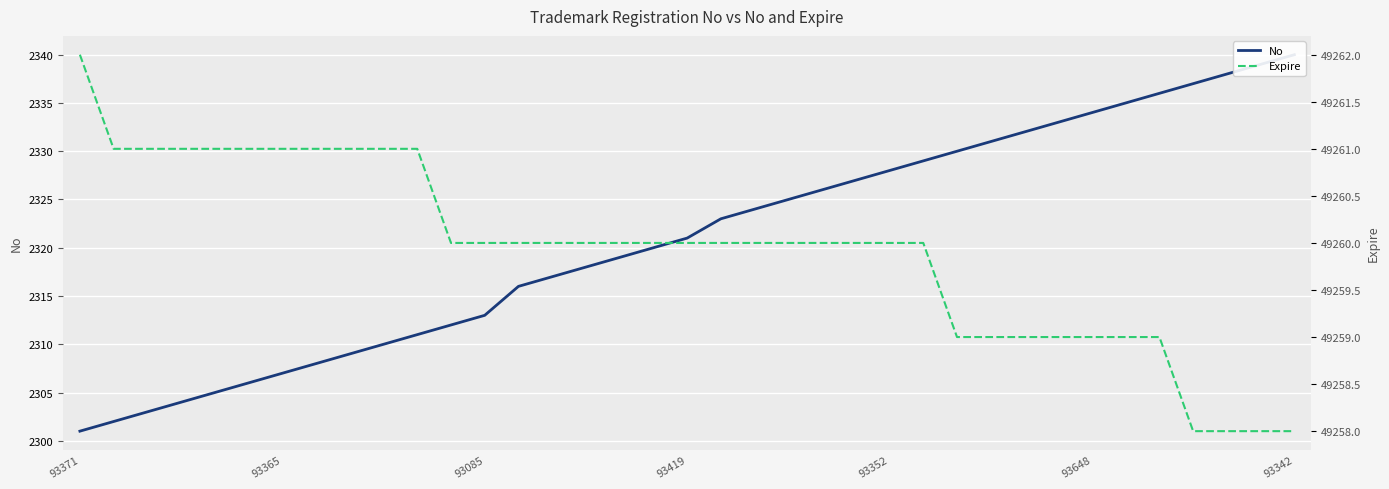

Reading left to right, list all the values displayed in this chart.

No: 2301	2302	2303	2304	2305	2306	2307	2308	2309	2310	2311	2312	2313	2316	2317	2318	2319	2320	2321	2323	2324	2325	2326	2327	2328	2329	2330	2331	2332	2333	2334	2335	2336	2337	2338	2339	2340
Expire: 49262	49261	49261	49261	49261	49261	49261	49261	49261	49261	49261	49260	49260	49260	49260	49260	49260	49260	49260	49260	49260	49260	49260	49260	49260	49260	49259	49259	49259	49259	49259	49259	49259	49258	49258	49258	49258